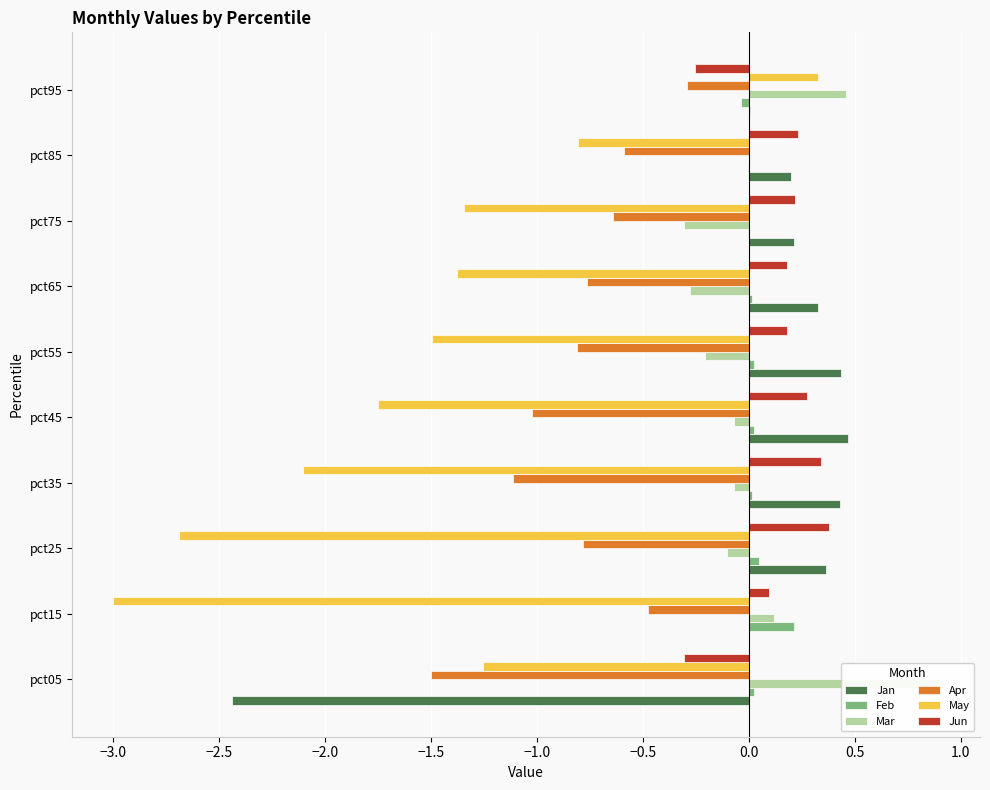

How many groups of bars are there?

10